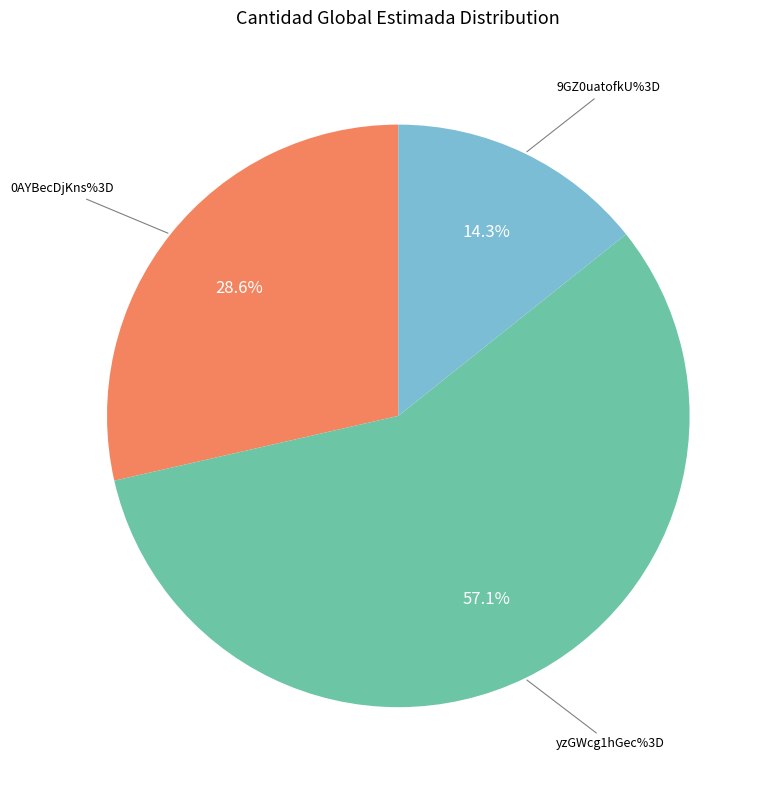

Is there any slice that represents more than half of the pie?

Yes